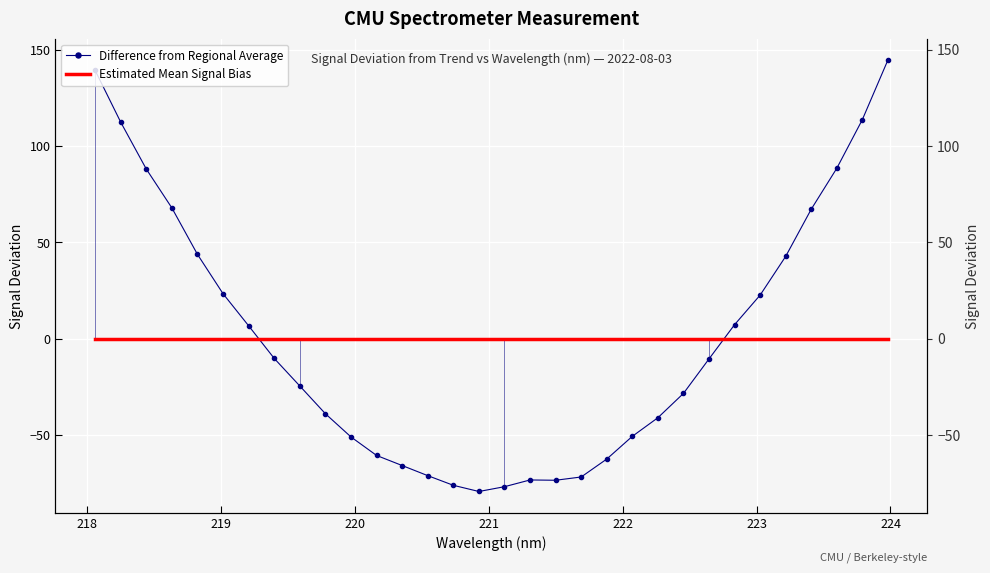

Is this an area chart (filled region under the line)?

No